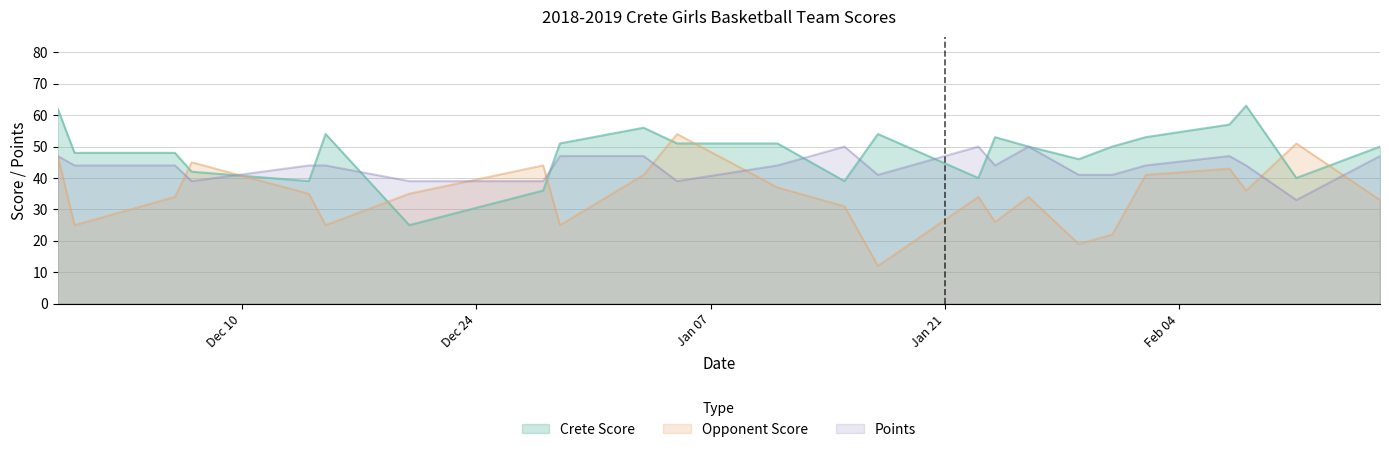

Which has a higher value, 01/15/19 or 12/28/18?

01/15/19